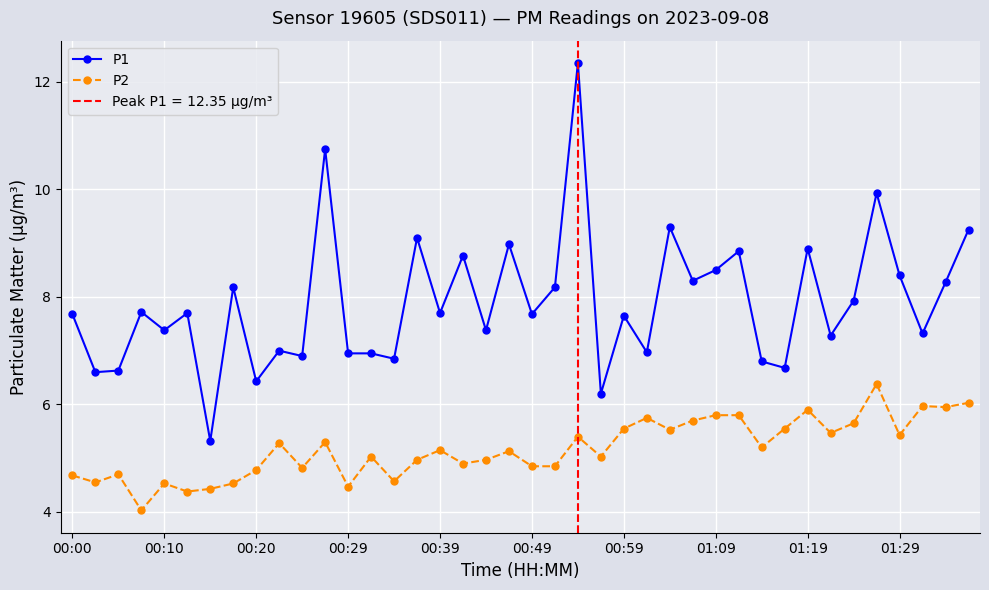

In P1, how many points are higher than both neighbors (excluding endpoints)?

14